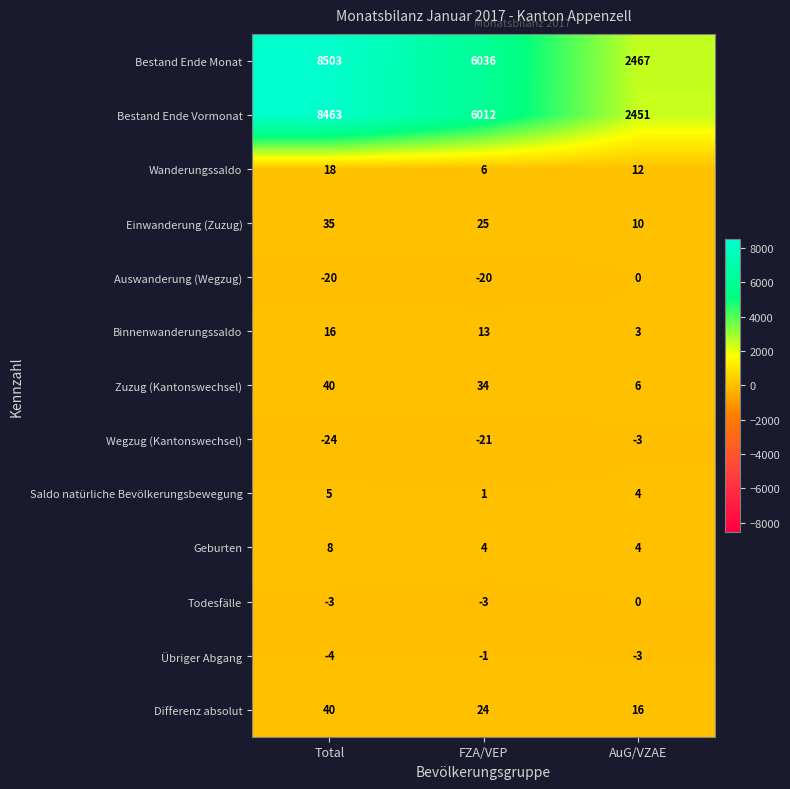

Count the number of categories in the chart.

3